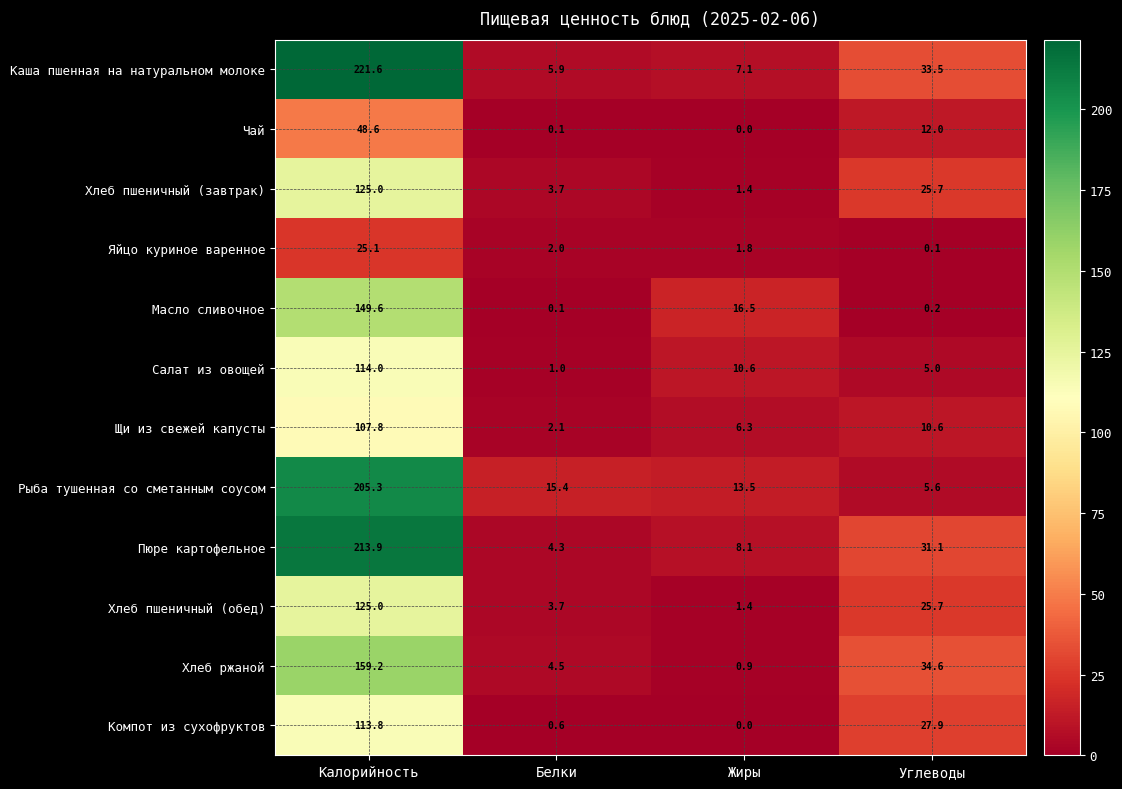

List the labels in order of Пюре картофельное value, smallest first.

Белки, Жиры, Углеводы, Калорийность